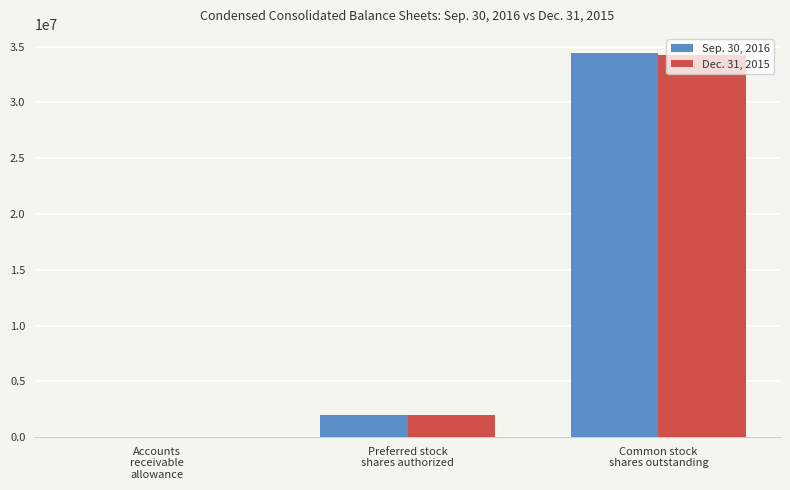

What is the greatest value displayed?

34419000